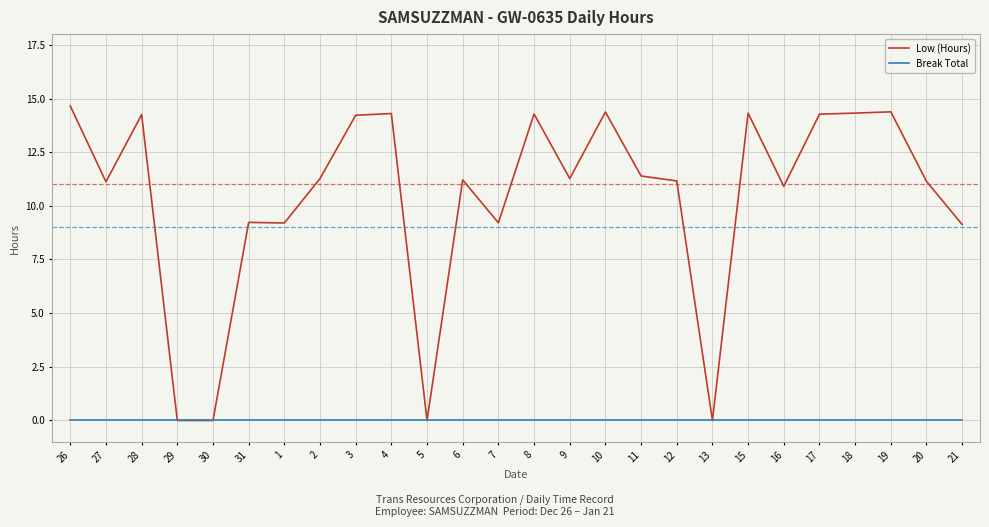

How many lines are shown in the chart?

2